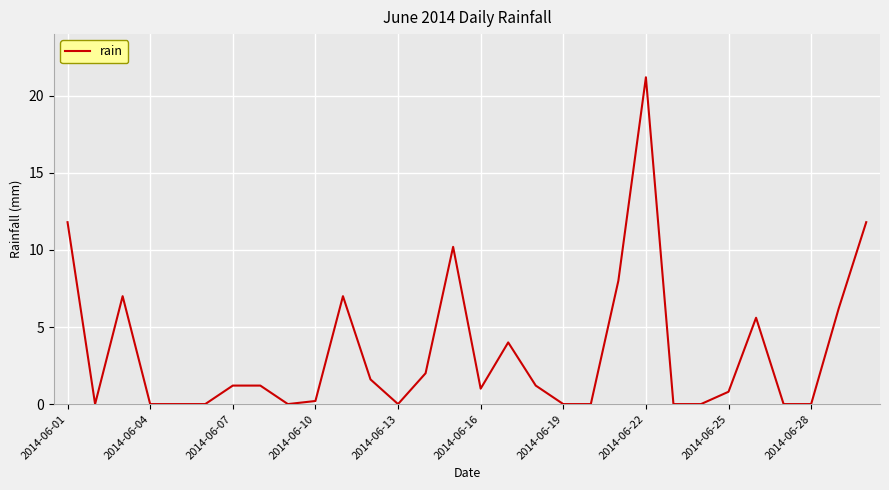

What is the greatest value displayed?

21.2